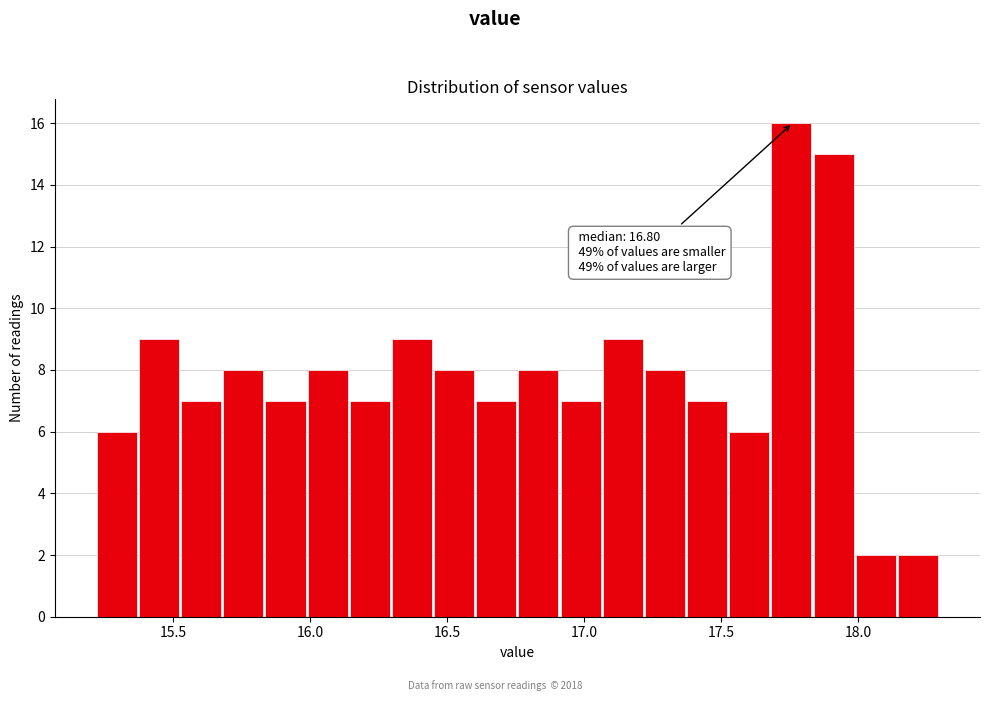

Read against the x-axis, roughly where is the centre of the tallest bar?

17.75